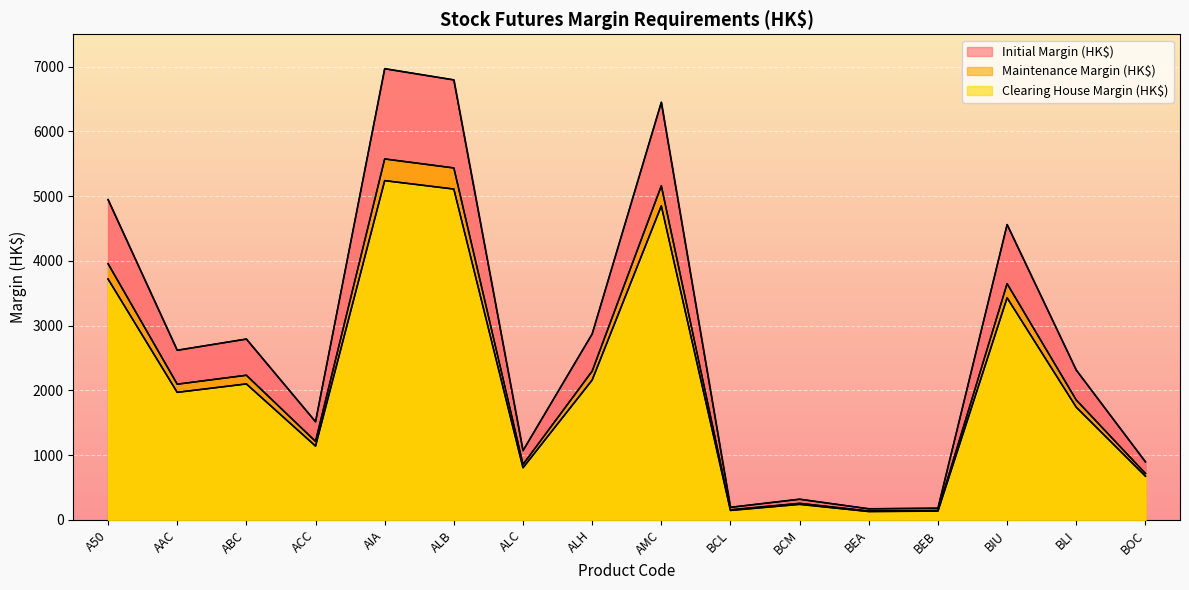

The value of Initial Margin (HK$) at AAC is 2620. True or false?

True